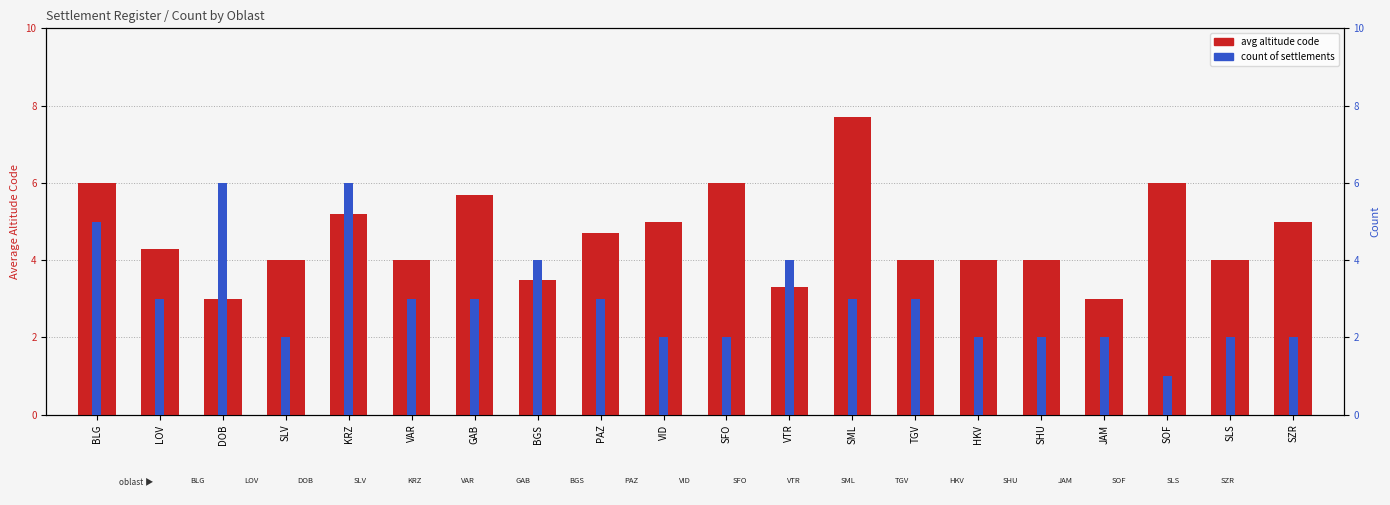

What is the sum of all avg altitude code values?

92.4